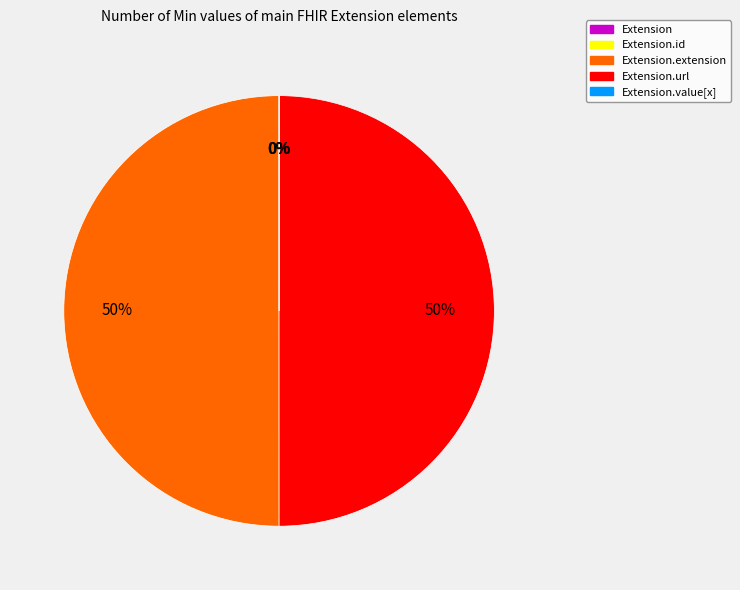

To the nearest percent, what is the average slice percentage?

20%